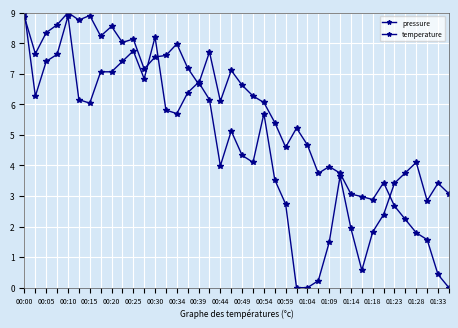

How many data points in temperature are above 5?

20